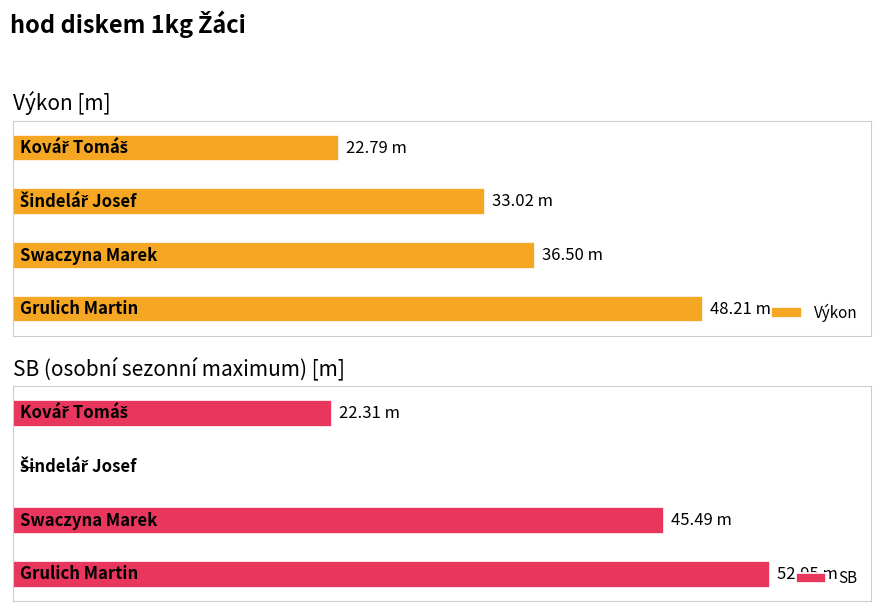

Reading left to right, what are all the values shown in this chart?

Výkon: 48.2	36.5	33.0	22.8
SB: 53.0	45.5	0.0	22.3